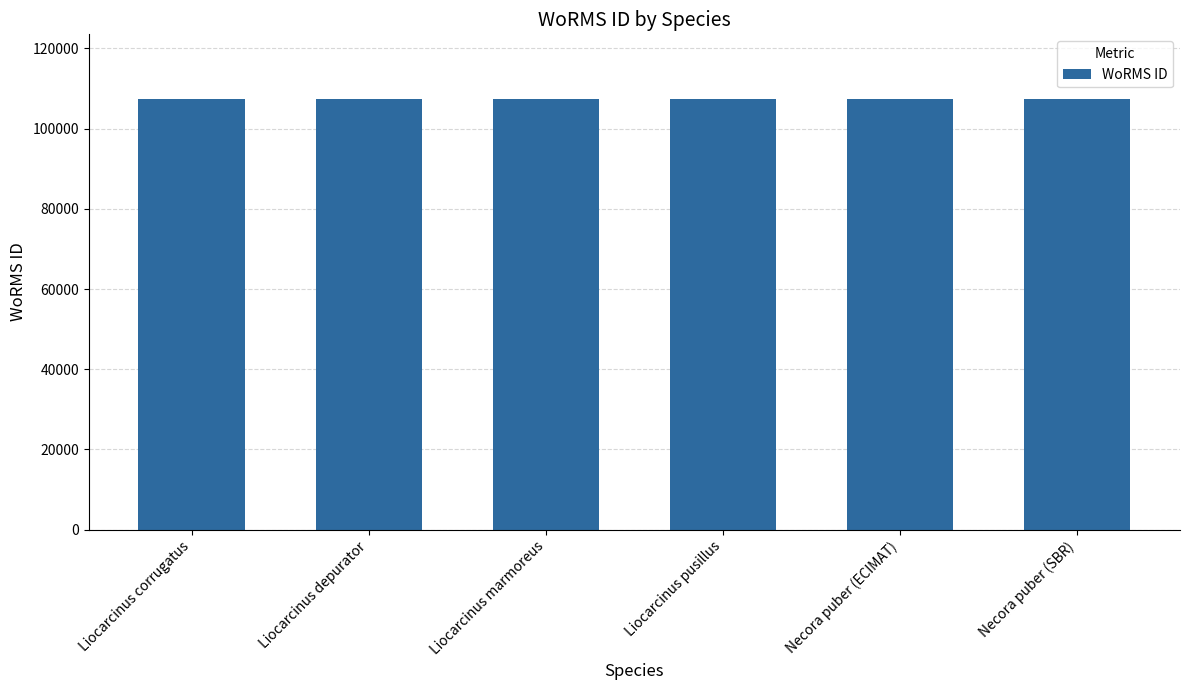

What is the smallest value displayed?

107386